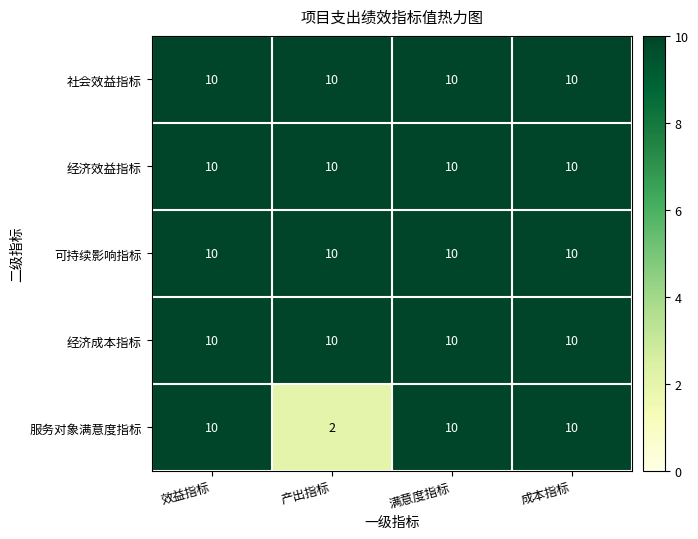

How many 服务对象满意度指标 values are between 10 and 11?

3